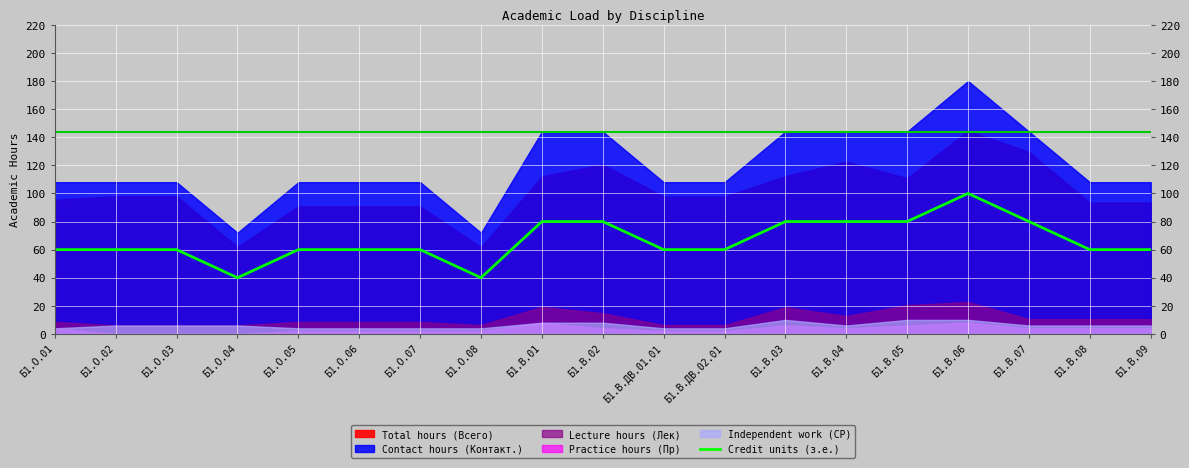

The value at Б1.В.09 is 60. True or false?

True